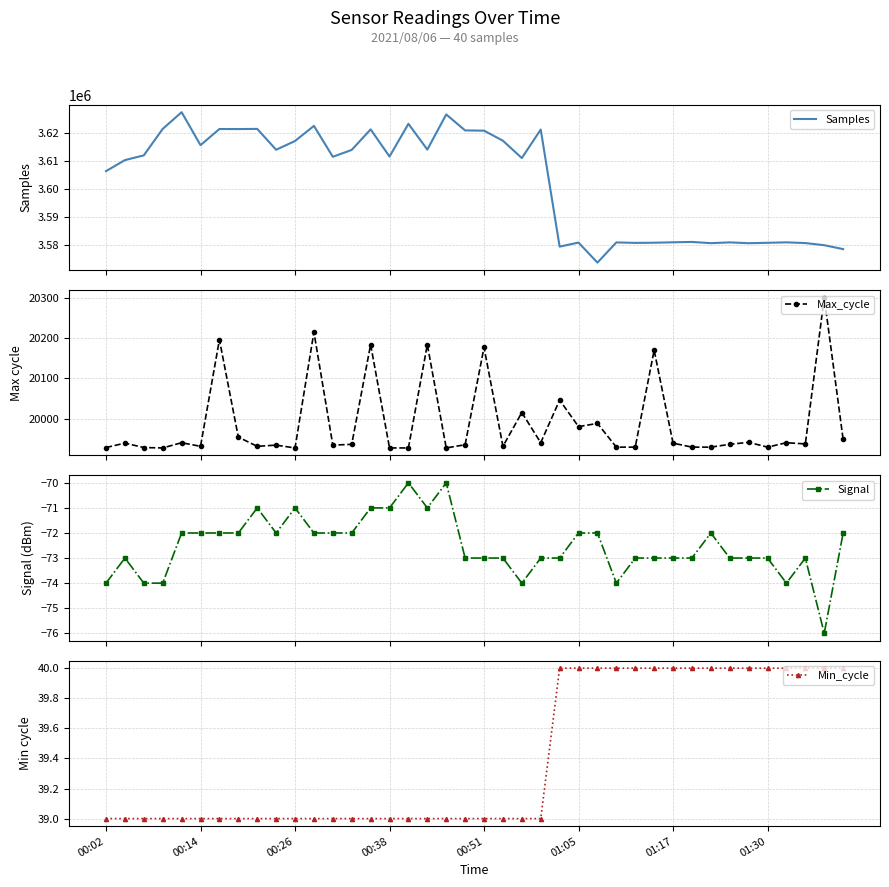

What is the maximum value for Samples?

3627274